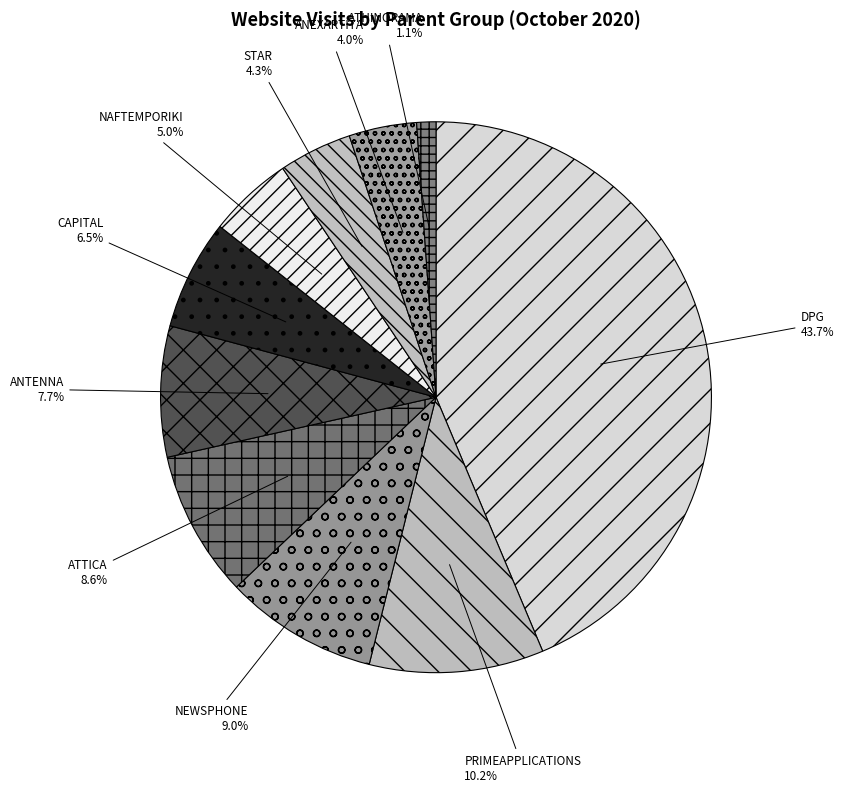

How many segments does this pie chart have?

10